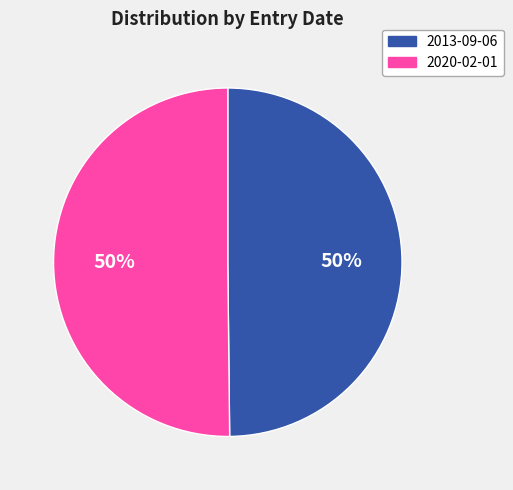

Approximately how many times larger is the value at 2013-09-06 compared to 2020-02-01?

1.0